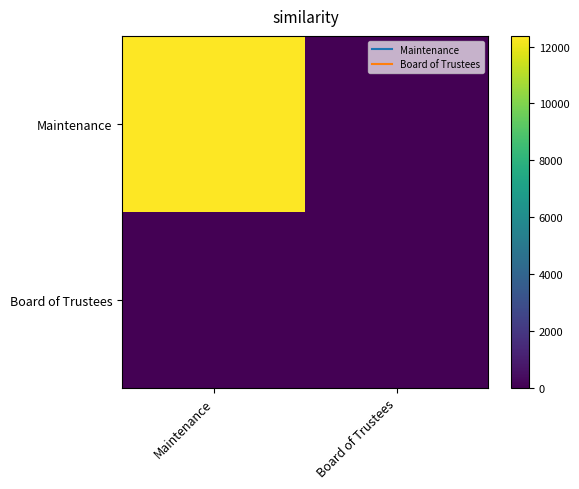

Rank the series at Board of Trustees from highest to lowest value.

Maintenance, Board of Trustees